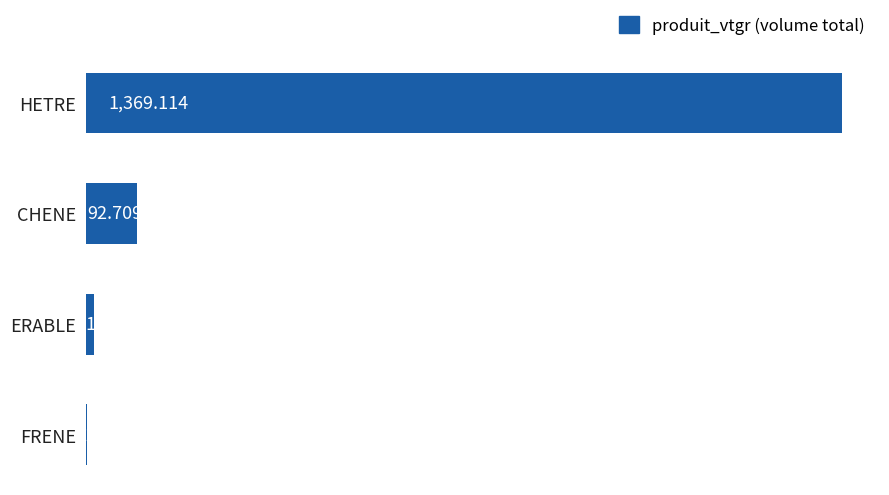

What is the maximum value shown in the chart?

1369.1